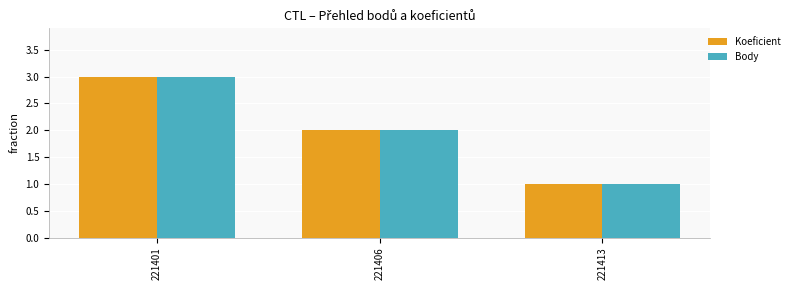

Rank the categories by Koeficient value from lowest to highest.

221413, 221406, 221401